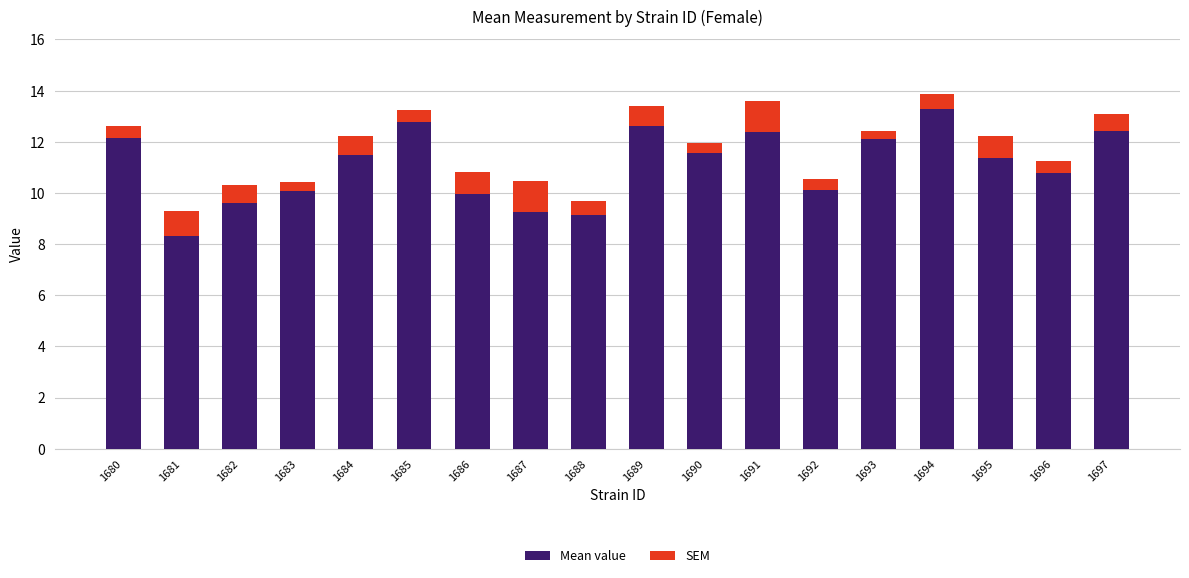

What is the total value across all series at 1686?

10.8